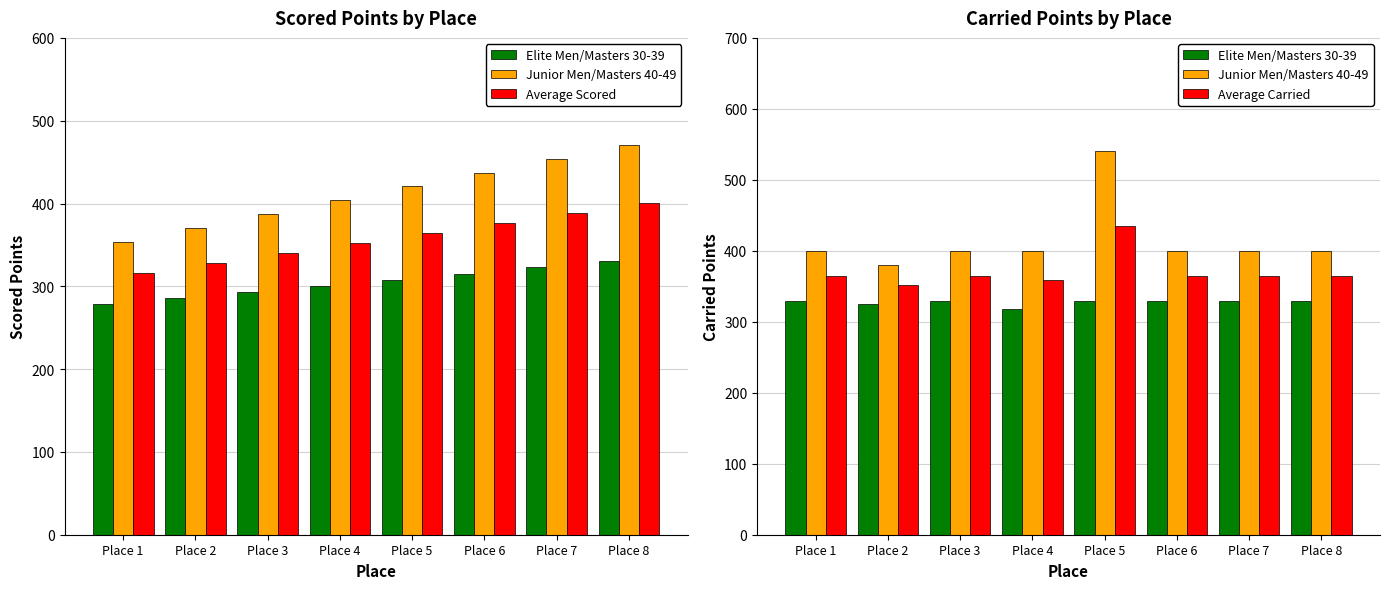

Rank the categories by Junior Men/Masters 40-49 value from highest to lowest.

Place 5, Place 1, Place 3, Place 4, Place 6, Place 7, Place 8, Place 2